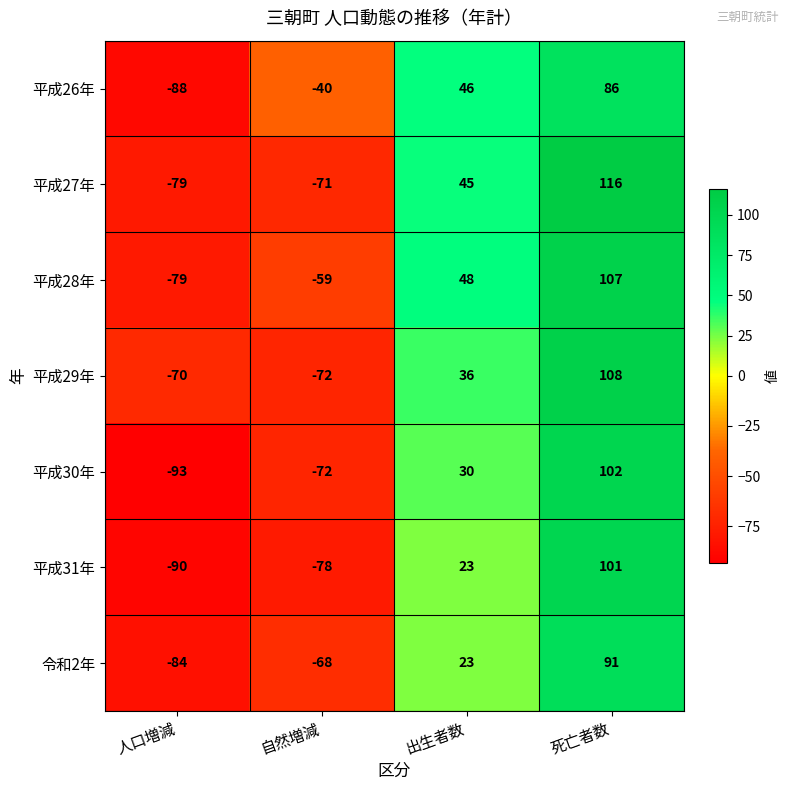

Reading left to right, transcribe all the data shown in this chart.

平成26年: -88	-40	46	86
平成27年: -79	-71	45	116
平成28年: -79	-59	48	107
平成29年: -70	-72	36	108
平成30年: -93	-72	30	102
平成31年: -90	-78	23	101
令和2年: -84	-68	23	91